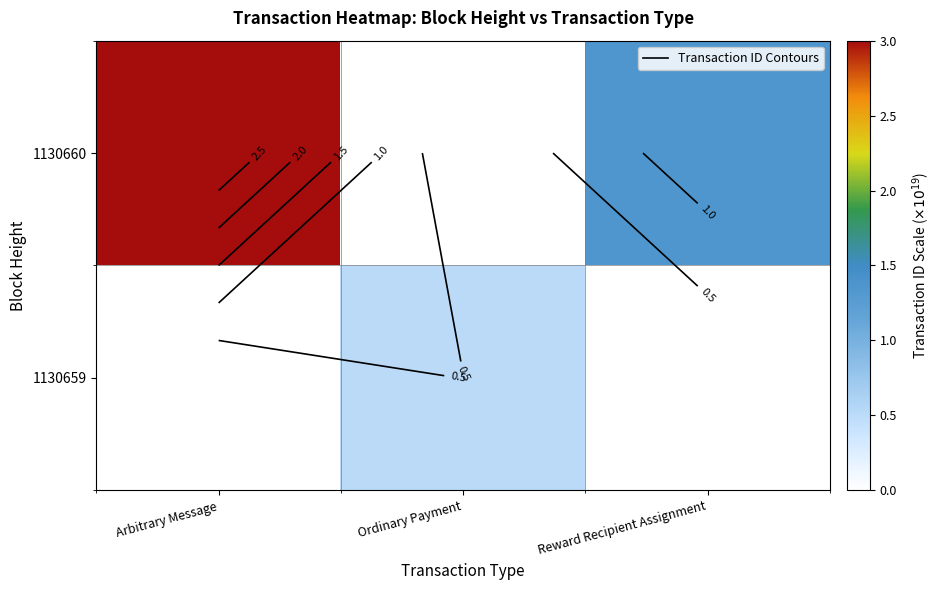

What is the difference between the maximum and minimum values in the 1130659 series?

0.5